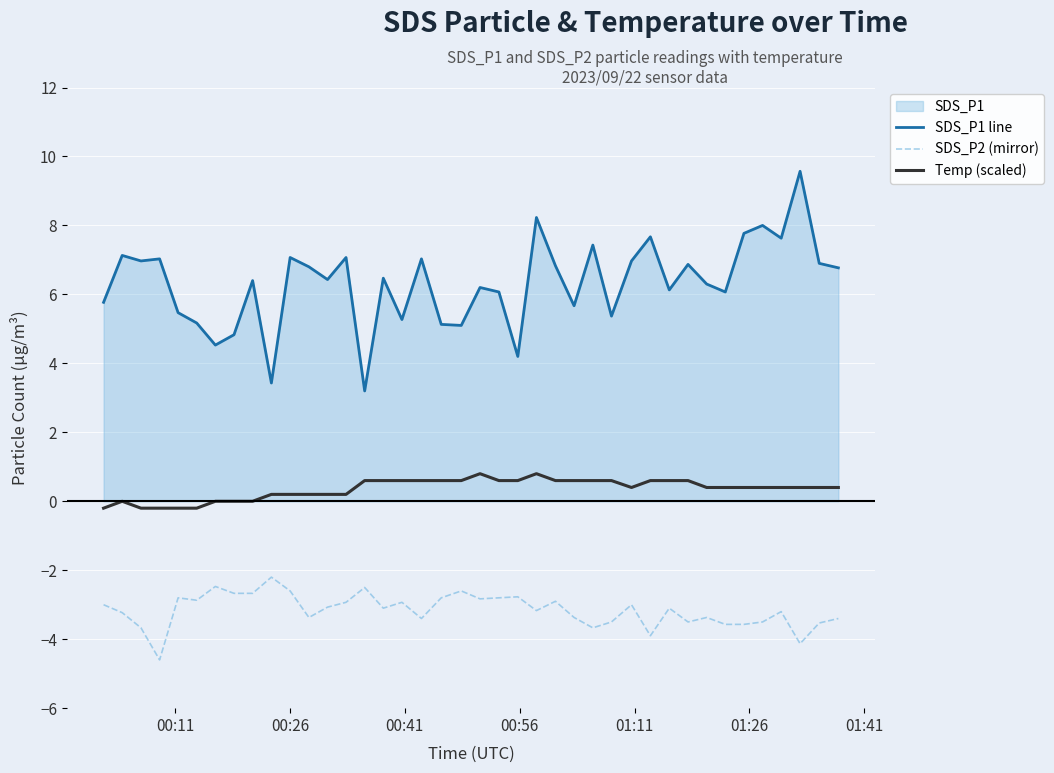

Which series has the largest range (max minus min)?

SDS_P1 line